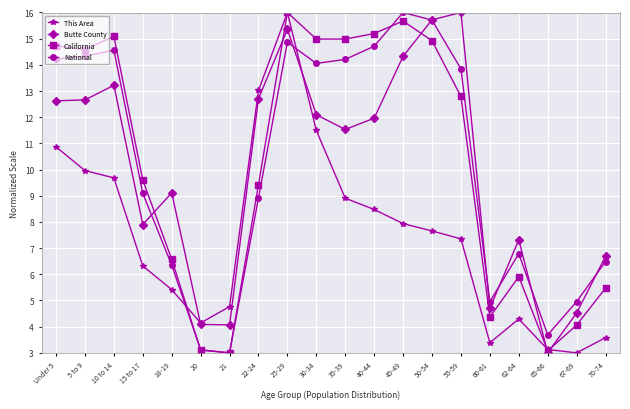

What is the value of the This Area point at the 10th from the left?

11.5